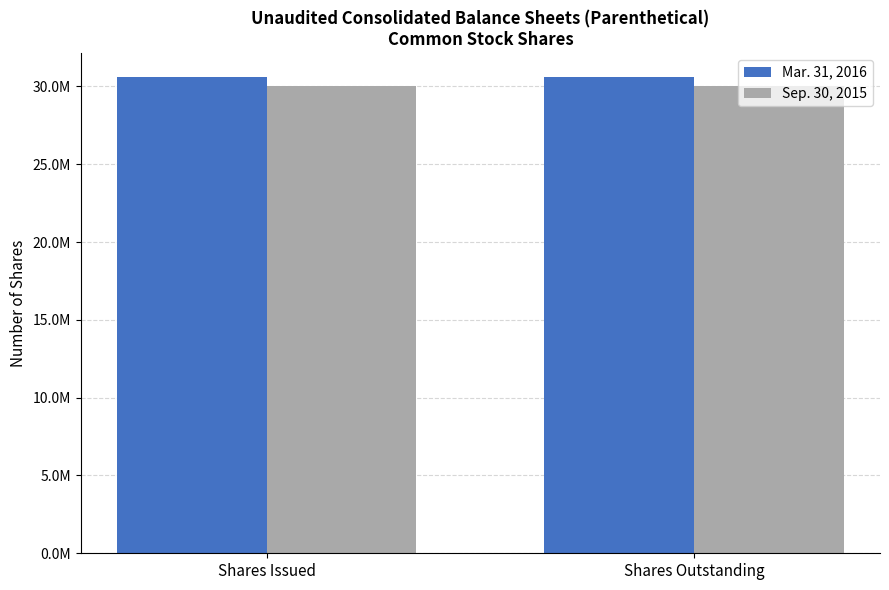

Are the bars horizontal?

No